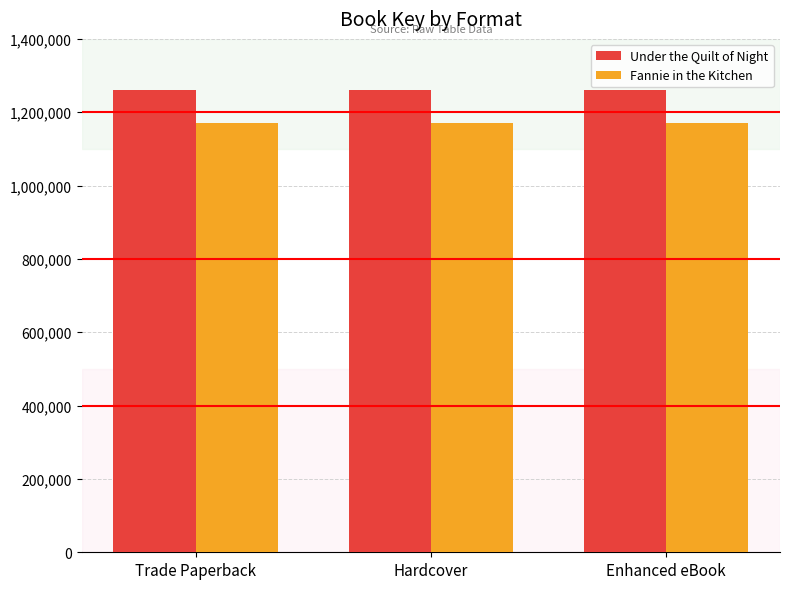

What is the difference between the highest and lowest values at Trade Paperback?

89820